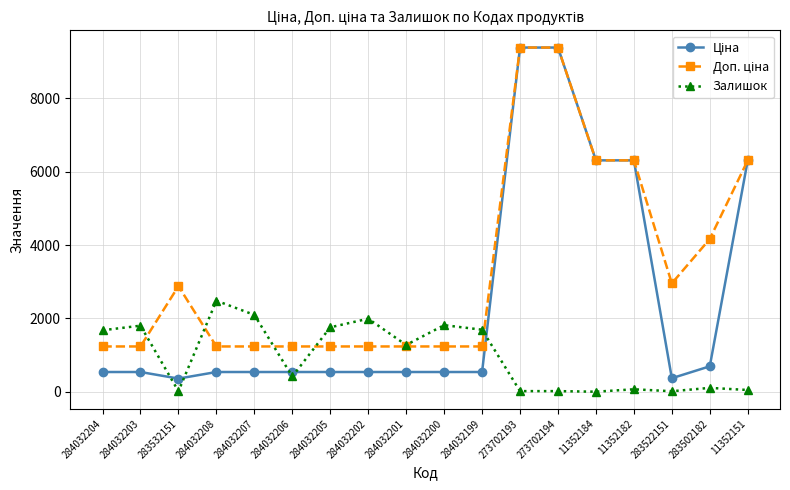

Where is the first local minimum for Залишок?

283532151